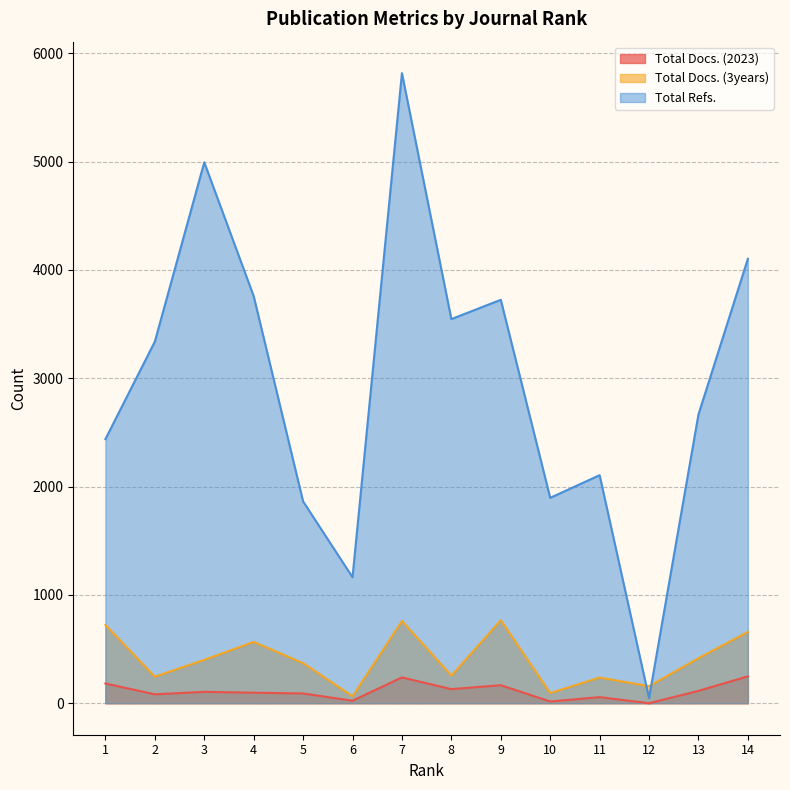

In Total Docs. (3years), how many points are lower than both neighbors (excluding endpoints)?

5